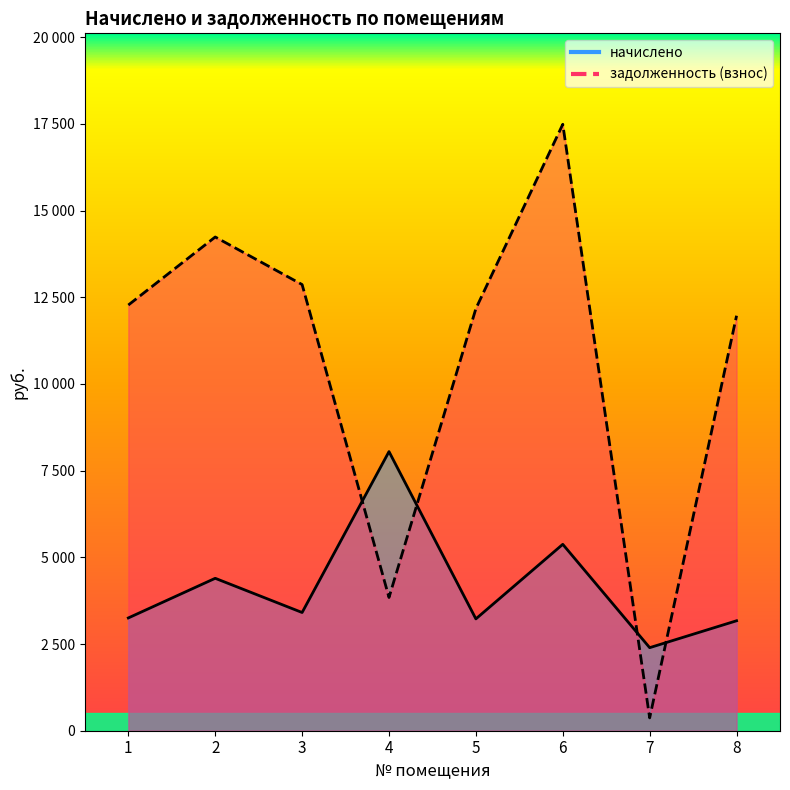

In начислено, how many points are lower than both neighbors (excluding endpoints)?

3